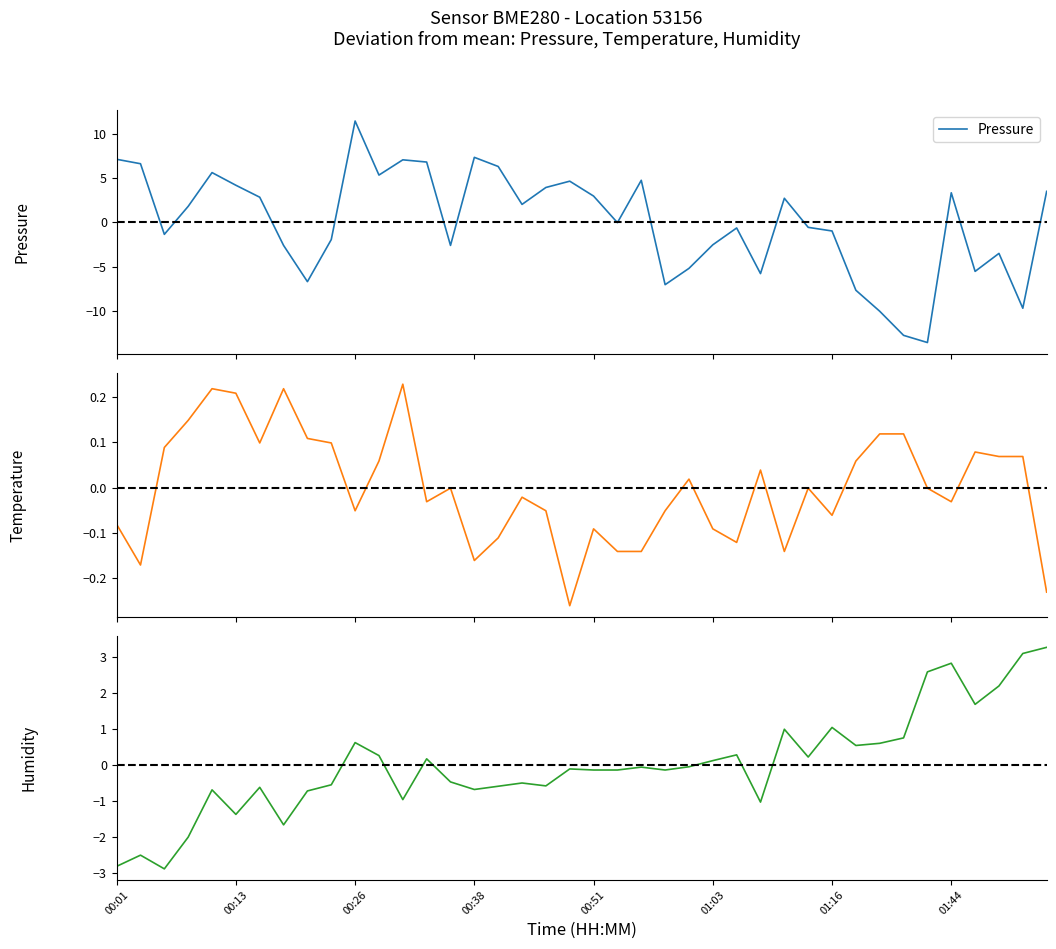

What is the maximum value for Pressure?

11.4